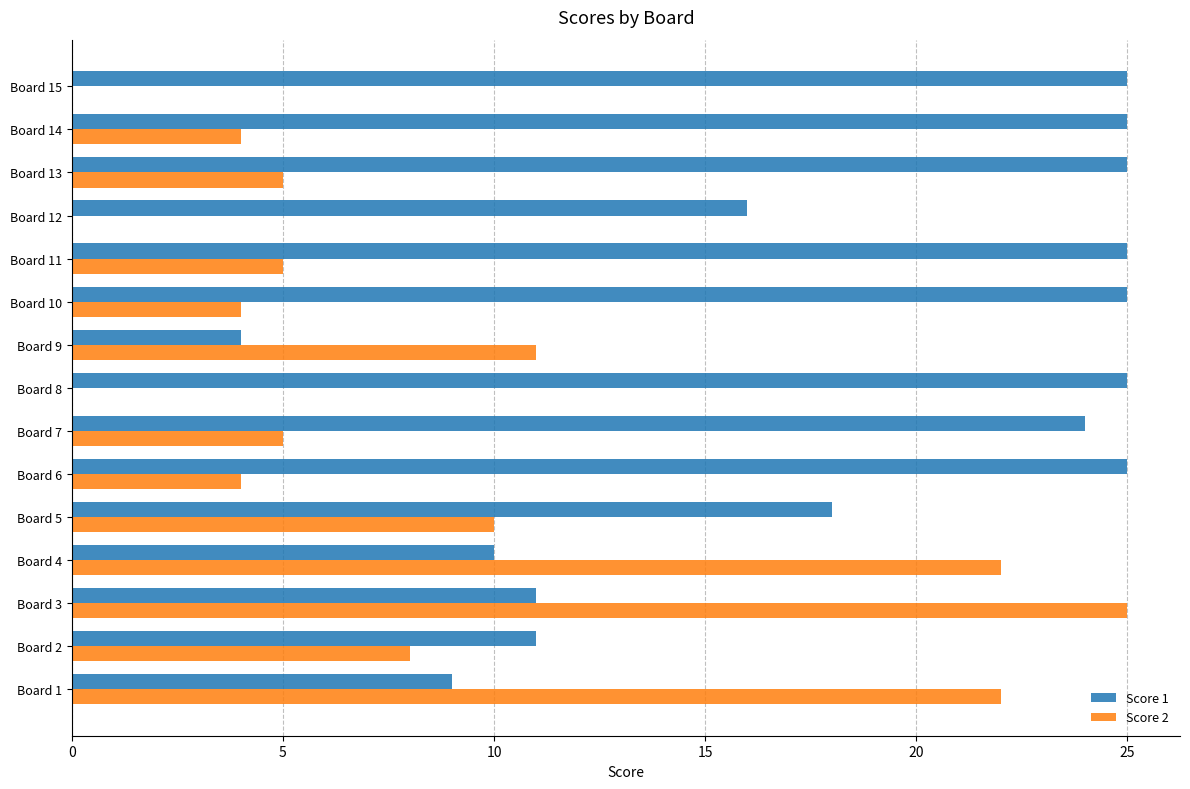

What is the highest value of the Score 1 series?

25